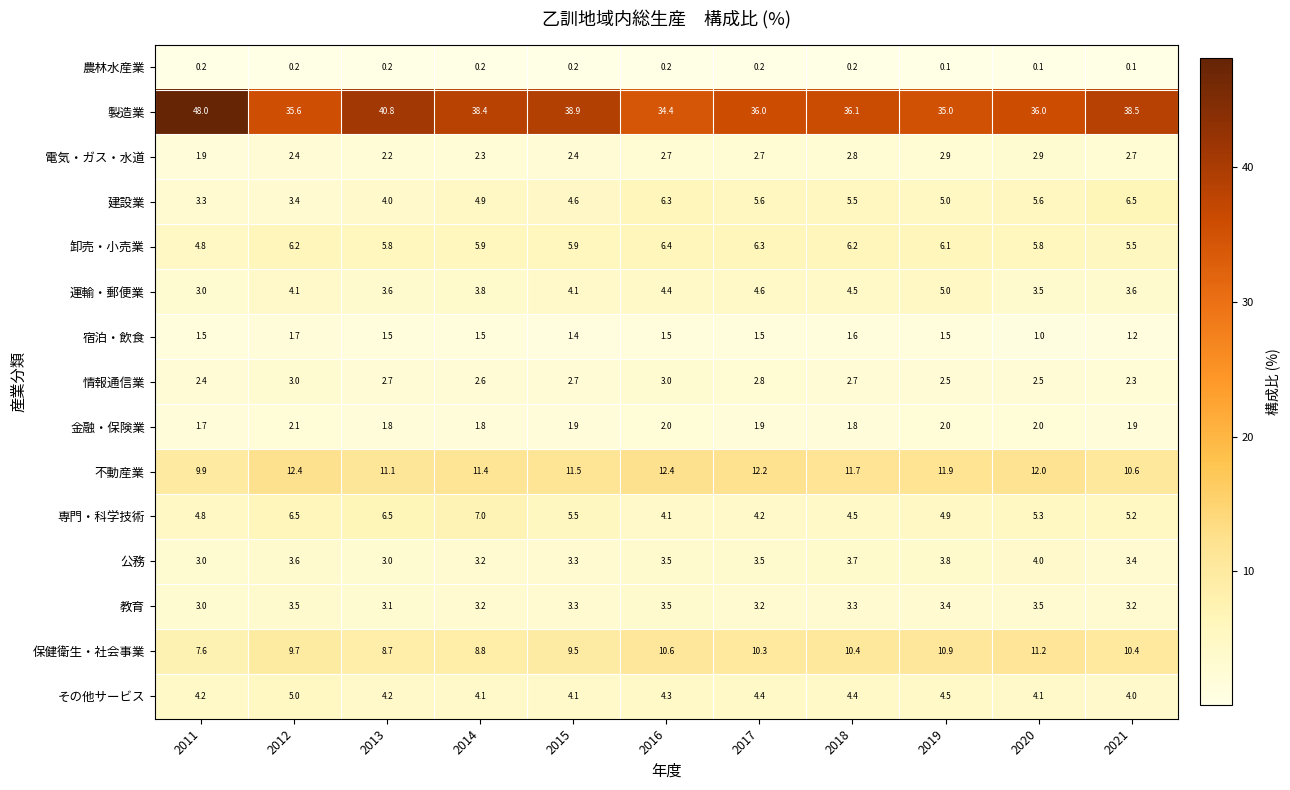

What is the sum of all 金融・保険業 values?

20.9